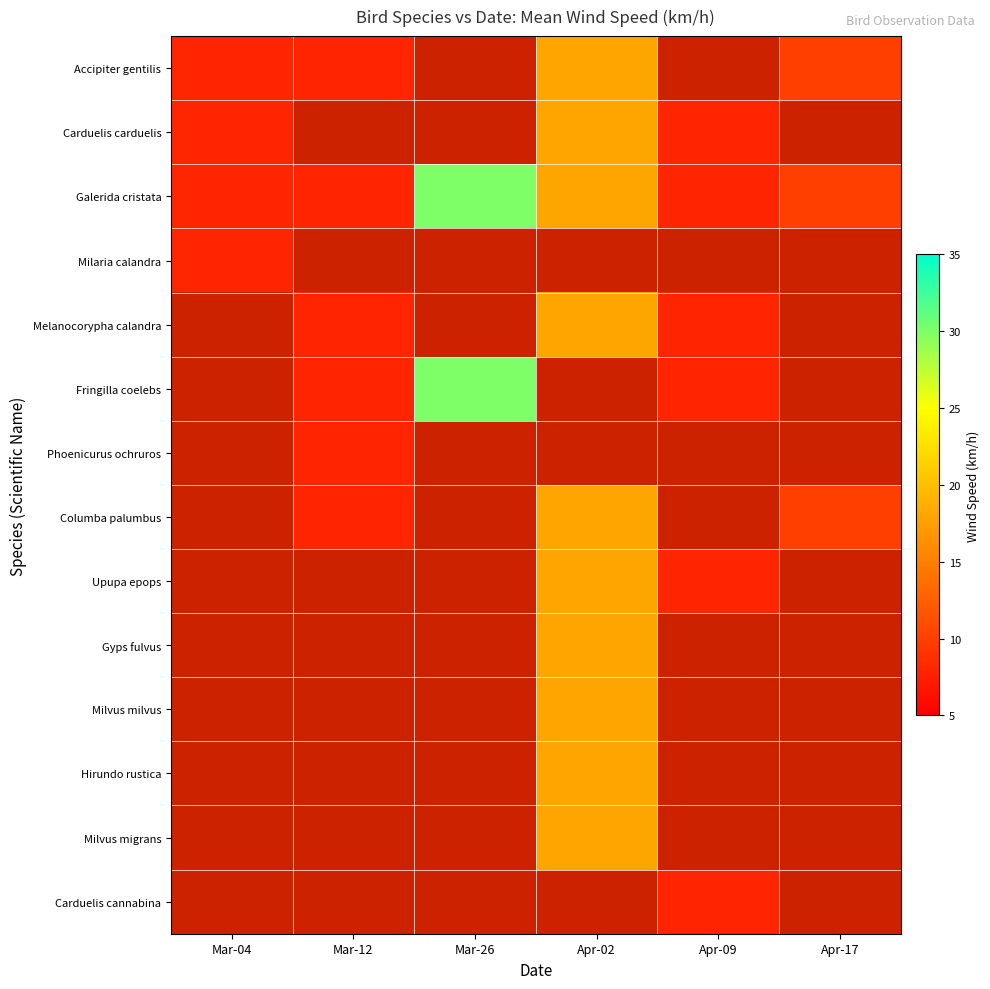

What is the difference between the maximum and minimum values in the Galerida cristata series?

22.0